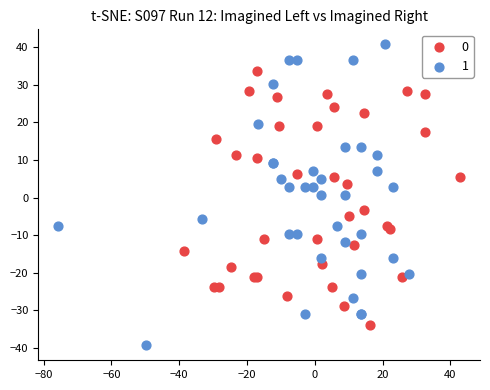

What are all the series names shown in the legend?

0, 1